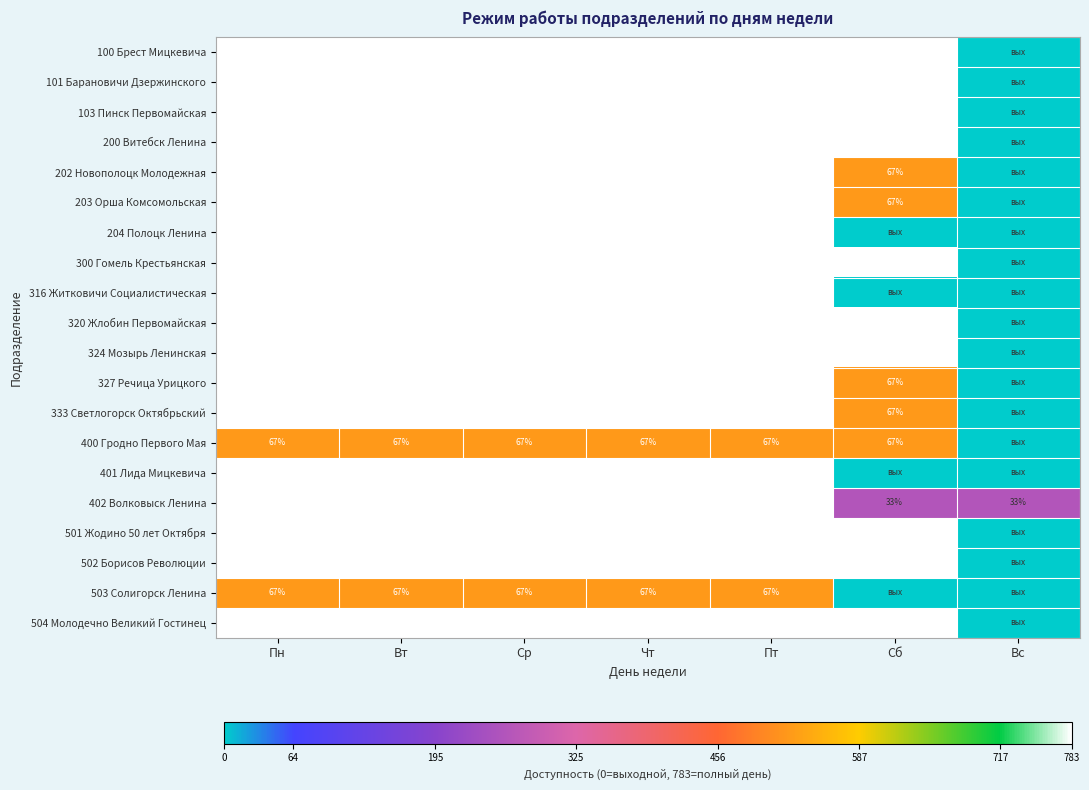

What is the total value across all series at Ср?

1934